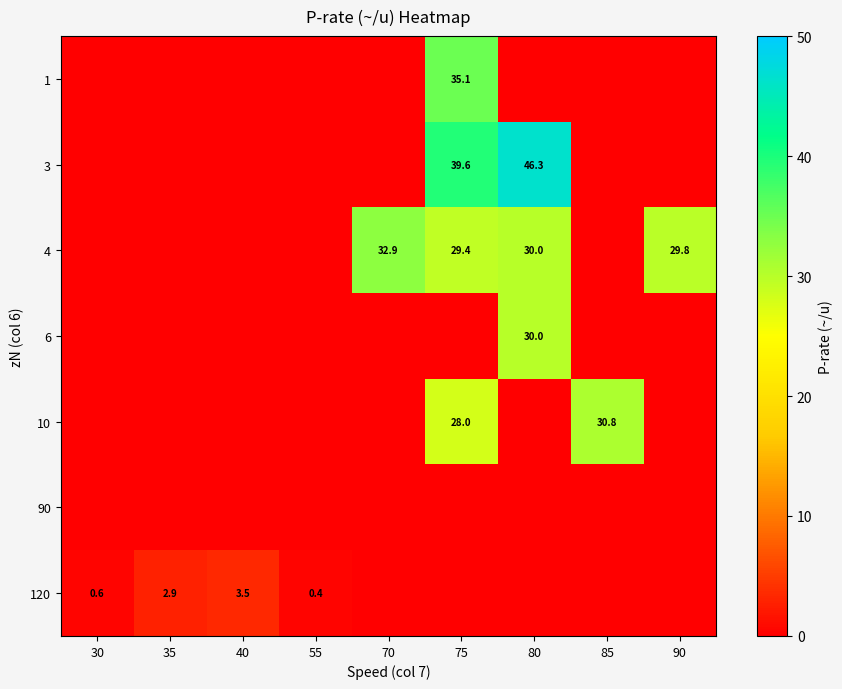

Between 30 and 75, which is larger?

75